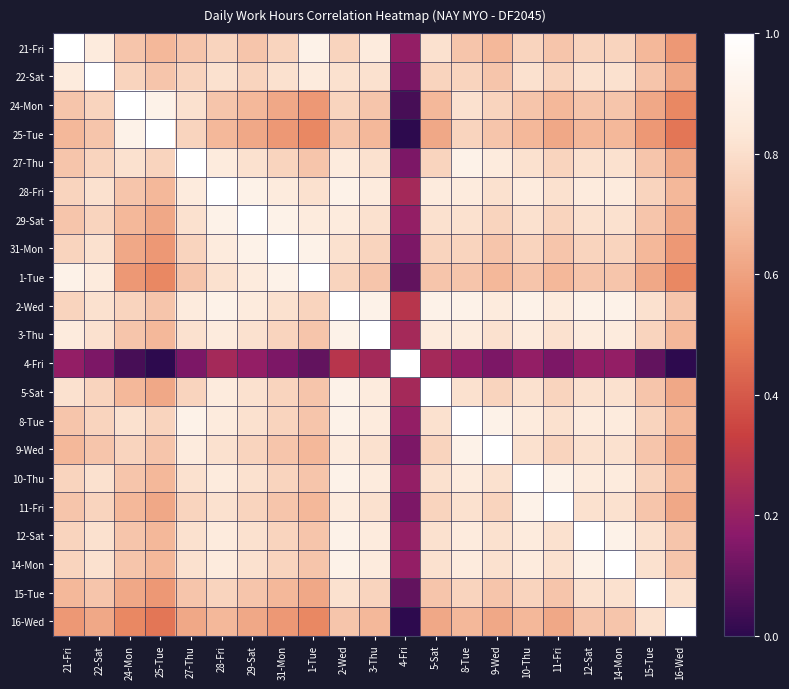

Which category has the lowest value across all series?

4-Fri